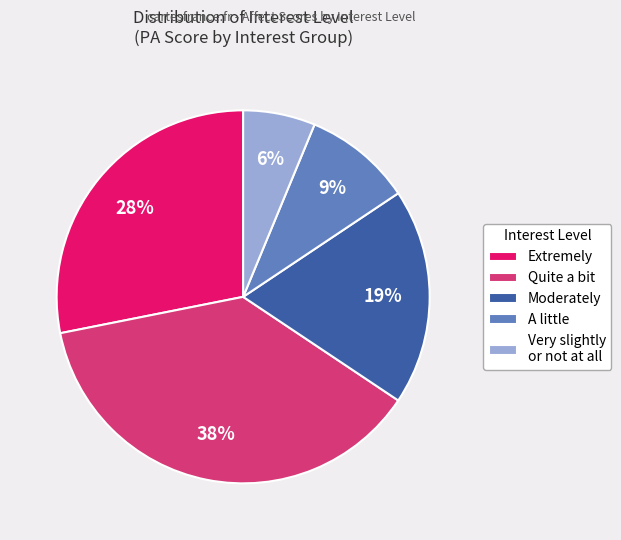

Is it true that Extremely is 17% of the pie?

False